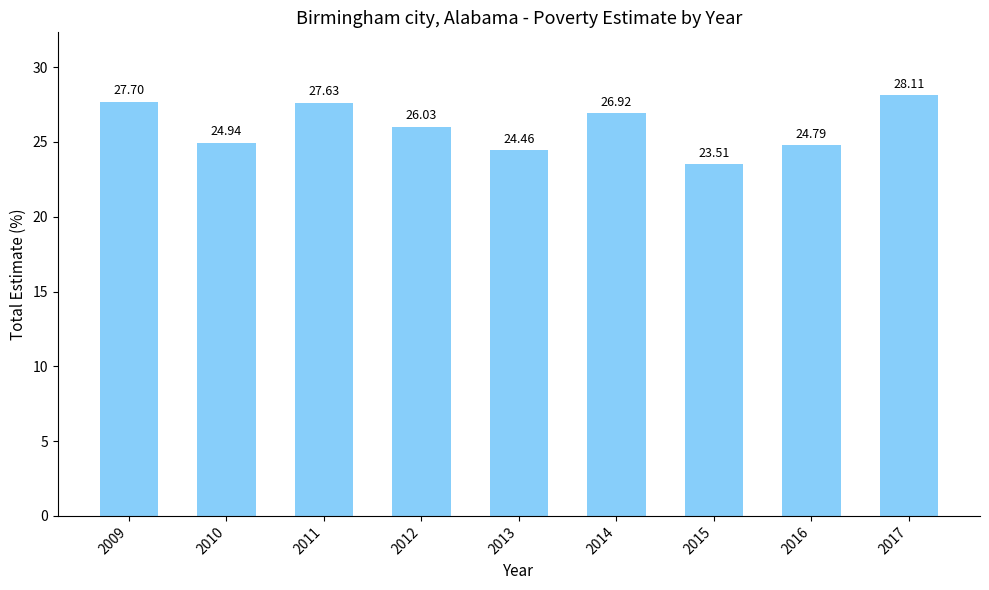

Does the chart contain stacked bars?

No